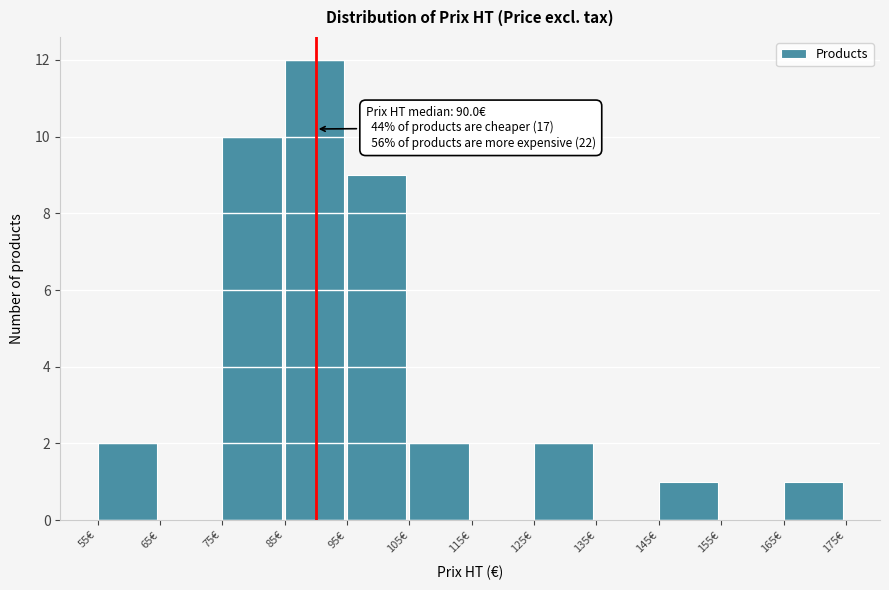

Over which range of the x-axis is the bar tallest?

85 to 95